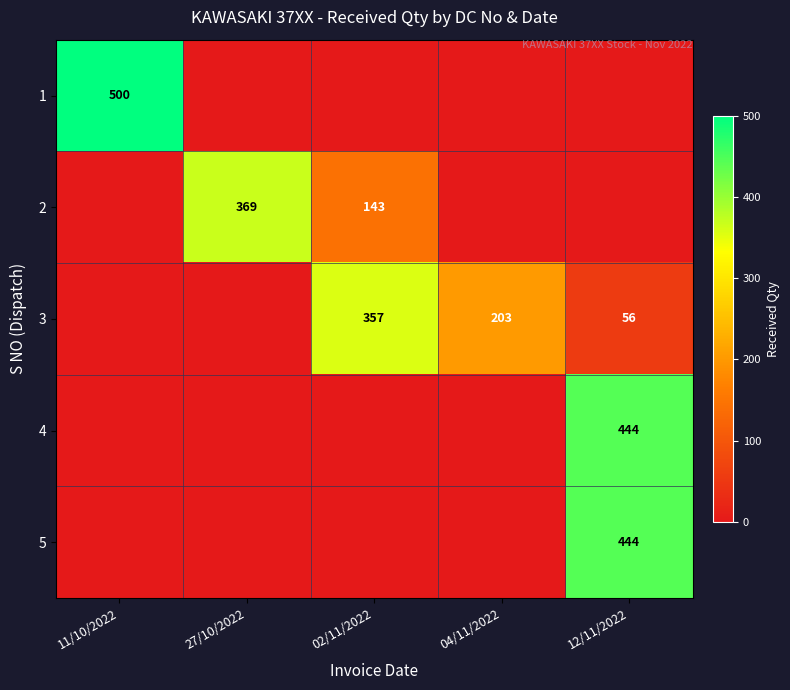

Which label corresponds to the smallest value in the chart?

27/10/2022